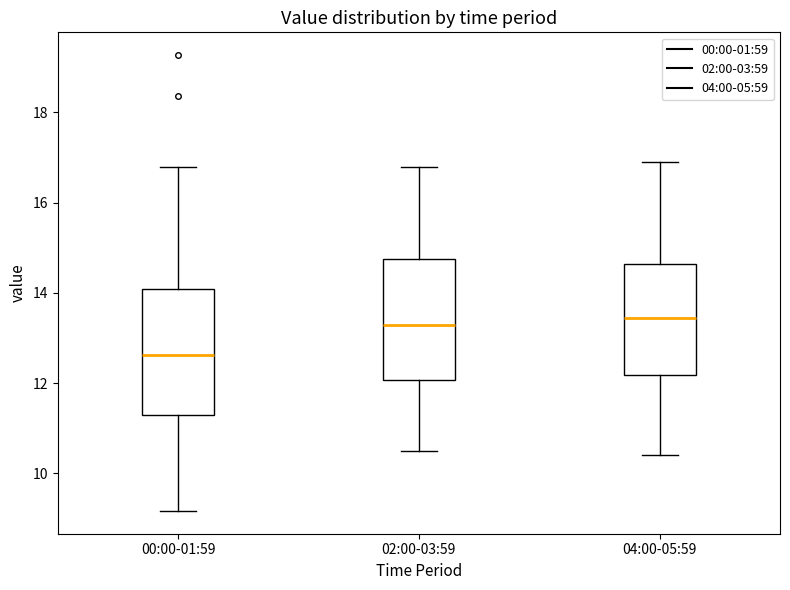

Where is the upper edge of the box for 02:00-03:59 on the y-axis? The values are not printed on the chart, so give them approximately, as read against the axis.

14.8